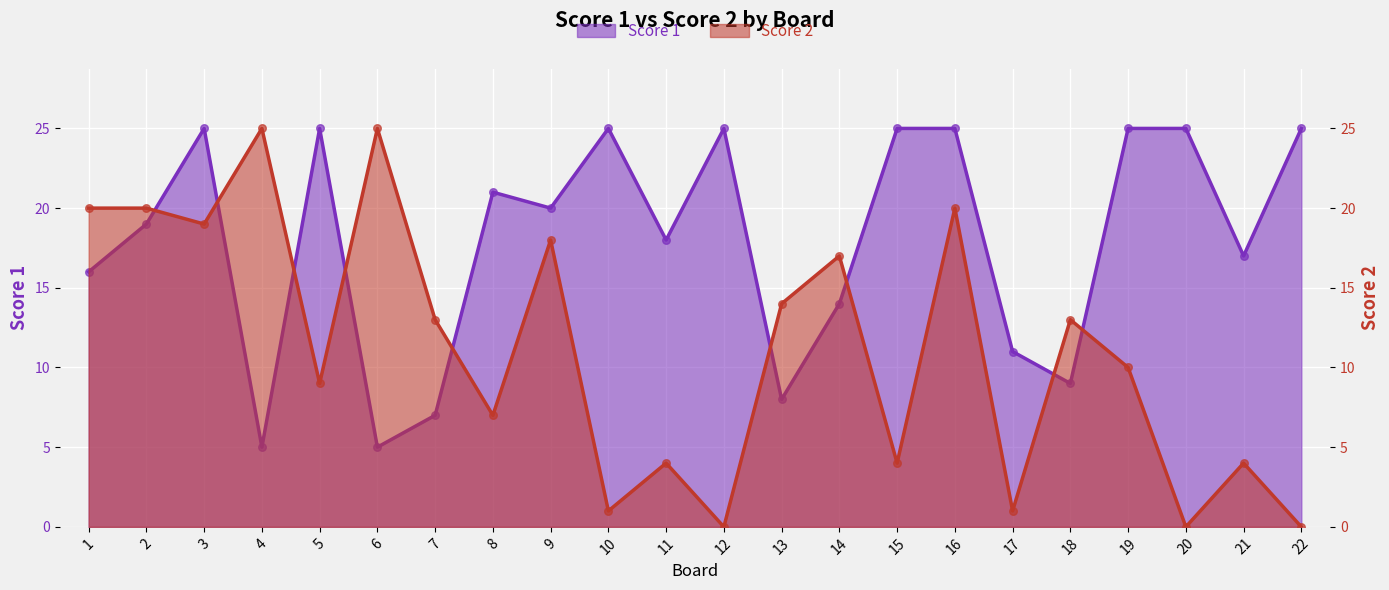

Which series has the largest total across all categories?

Score 1